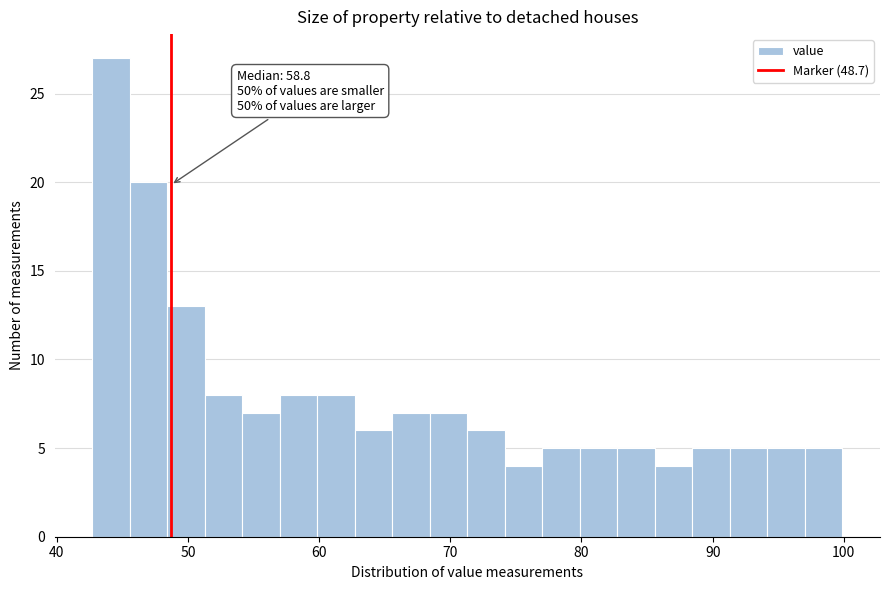

Around what value on the x-axis is the tallest bar? Give the approximate position of its centre, as read against the axis.

44